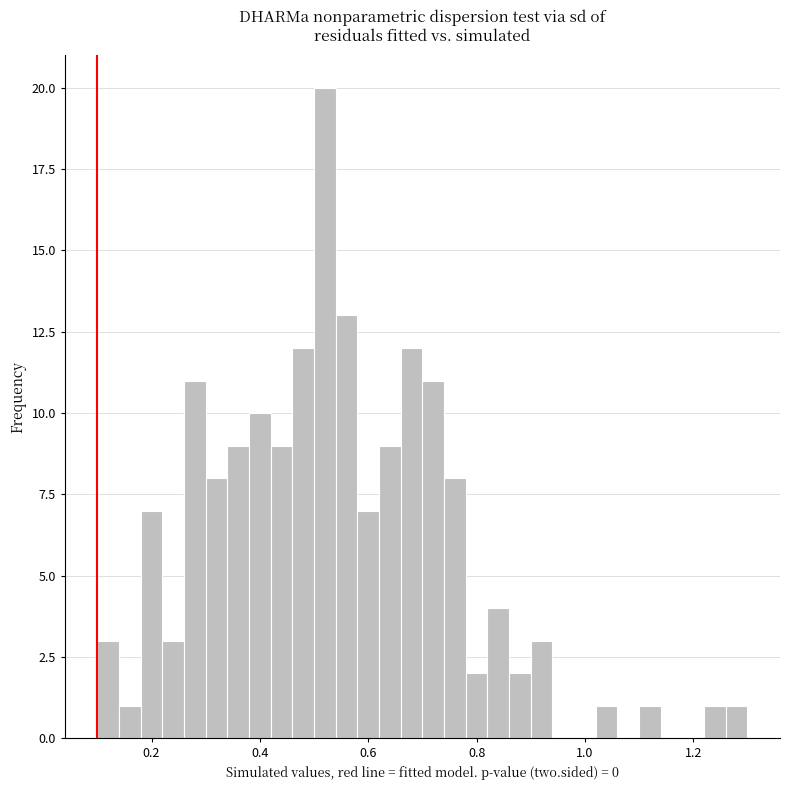

Around what value on the x-axis is the tallest bar? Give the approximate position of its centre, as read against the axis.

0.52